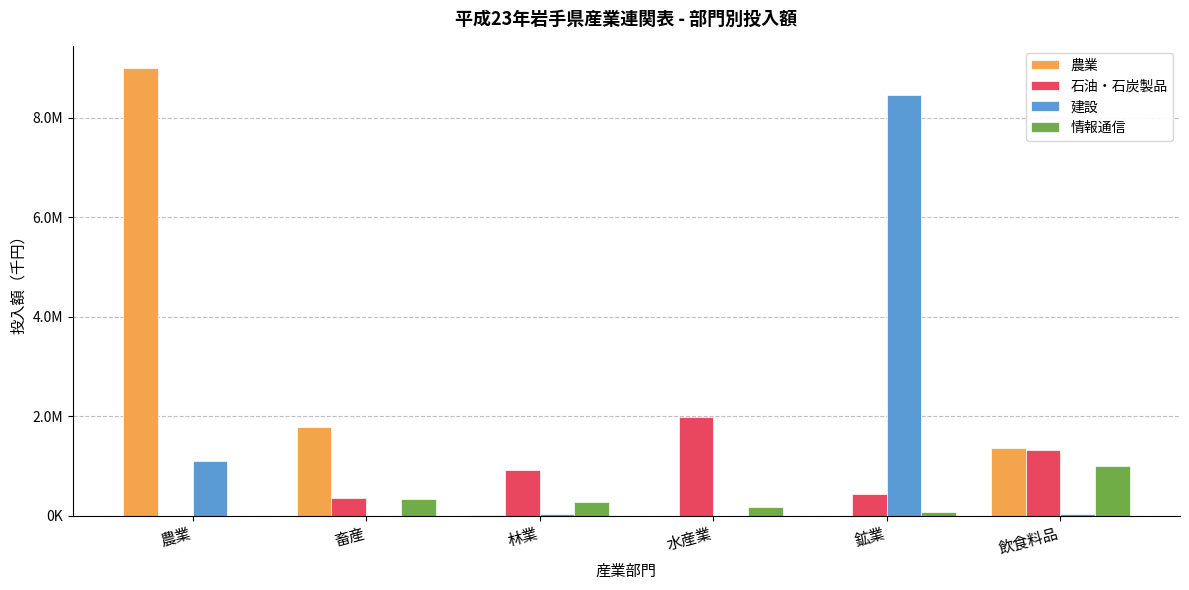

What are all the series names shown in the legend?

農業, 石油・石炭製品, 建設, 情報通信